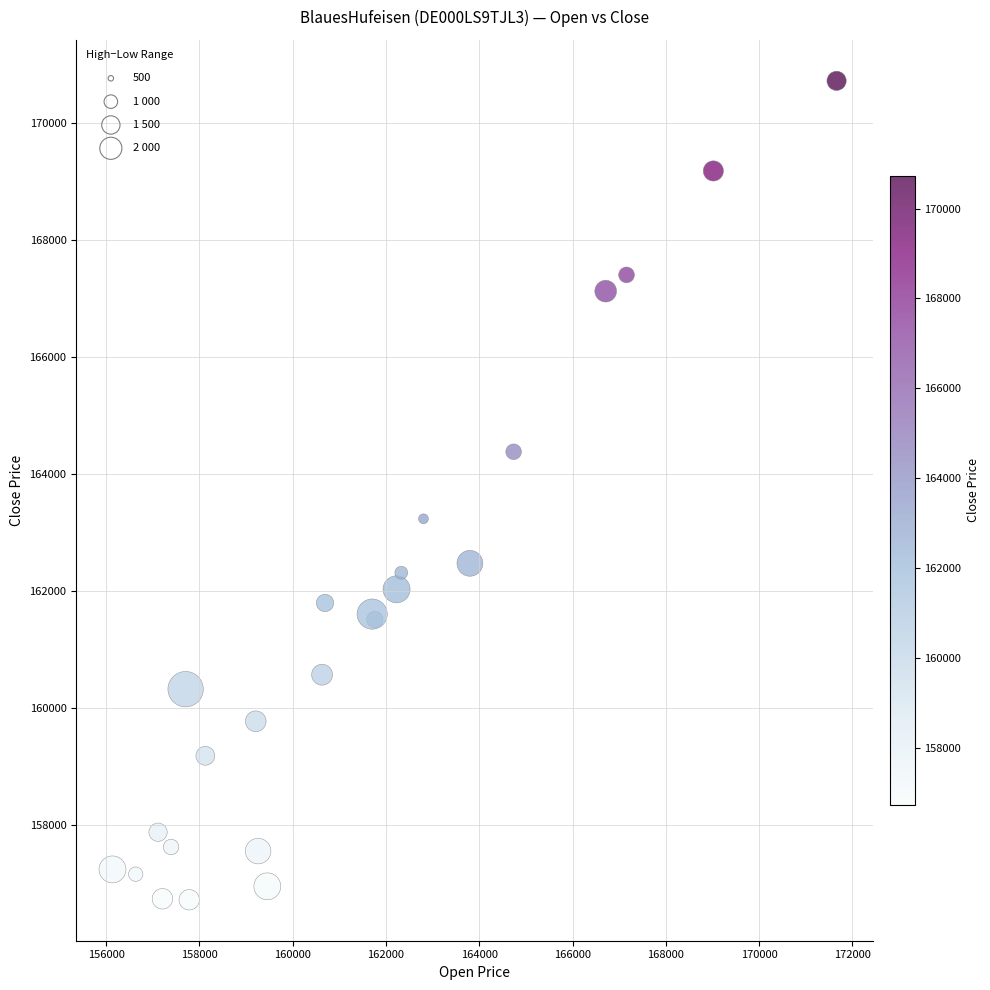

What Y value in the scatter plot is closest to 163727?

163240